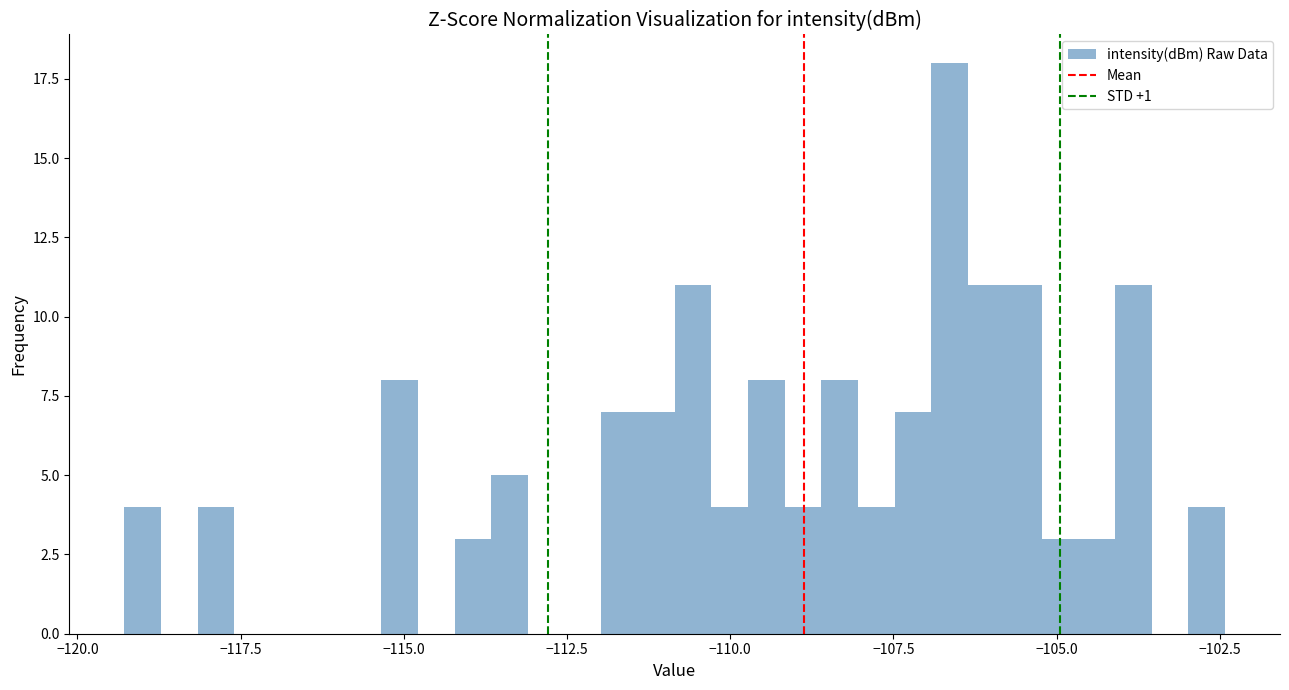

Read against the x-axis, roughly where is the centre of the tallest bar?

-106.5